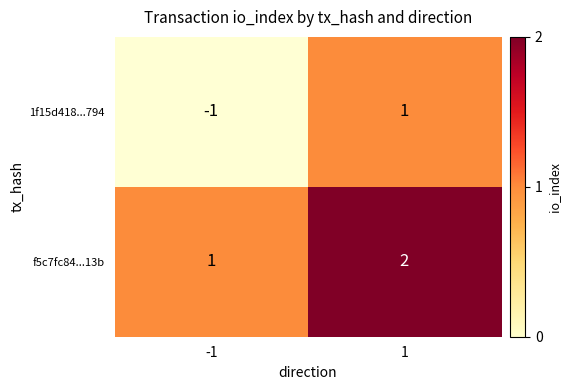

Rank the series by their maximum value, from highest to lowest.

f5c7fc84...13b, 1f15d418...794